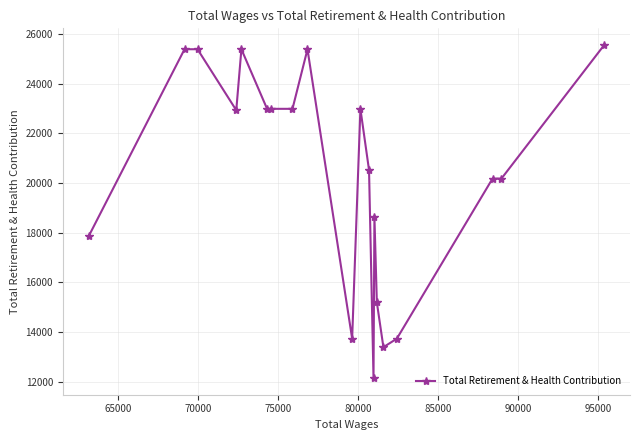

What is the greatest value displayed?

25564